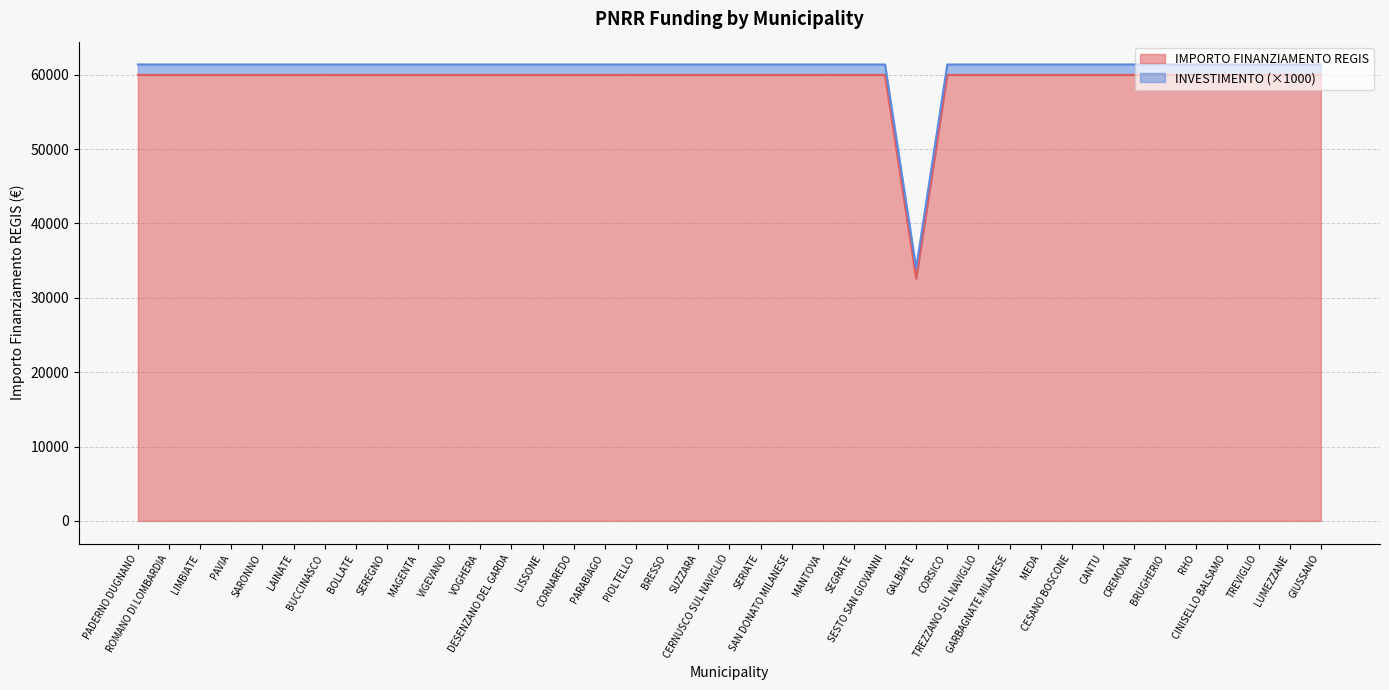

What is the greatest value displayed?

59966